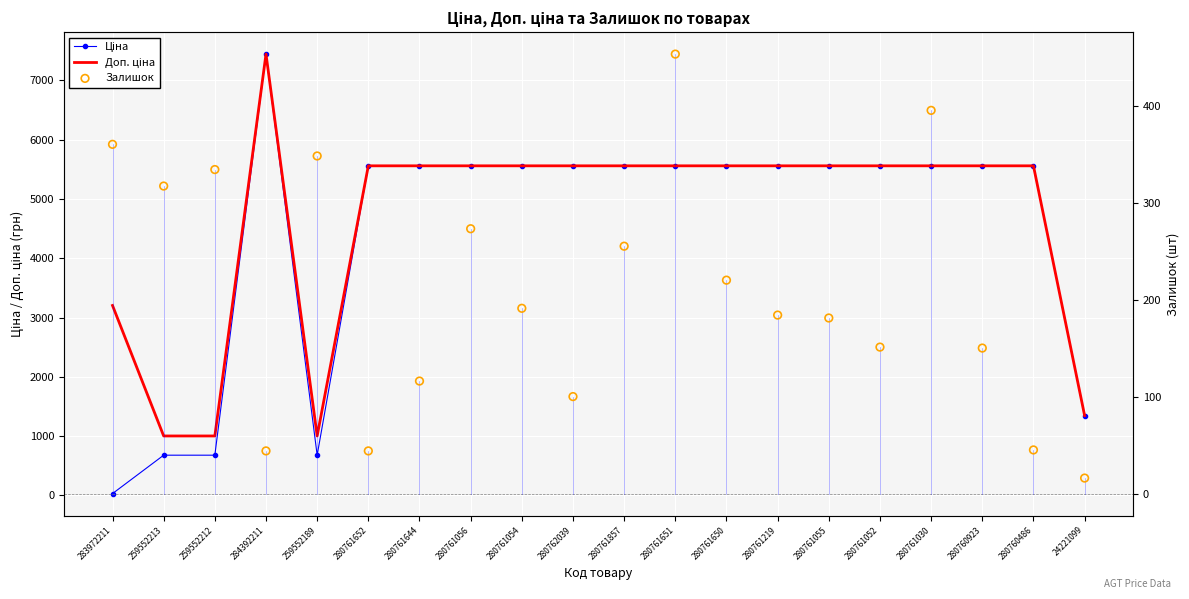

Which series has the largest total across all categories?

Доп. ціна